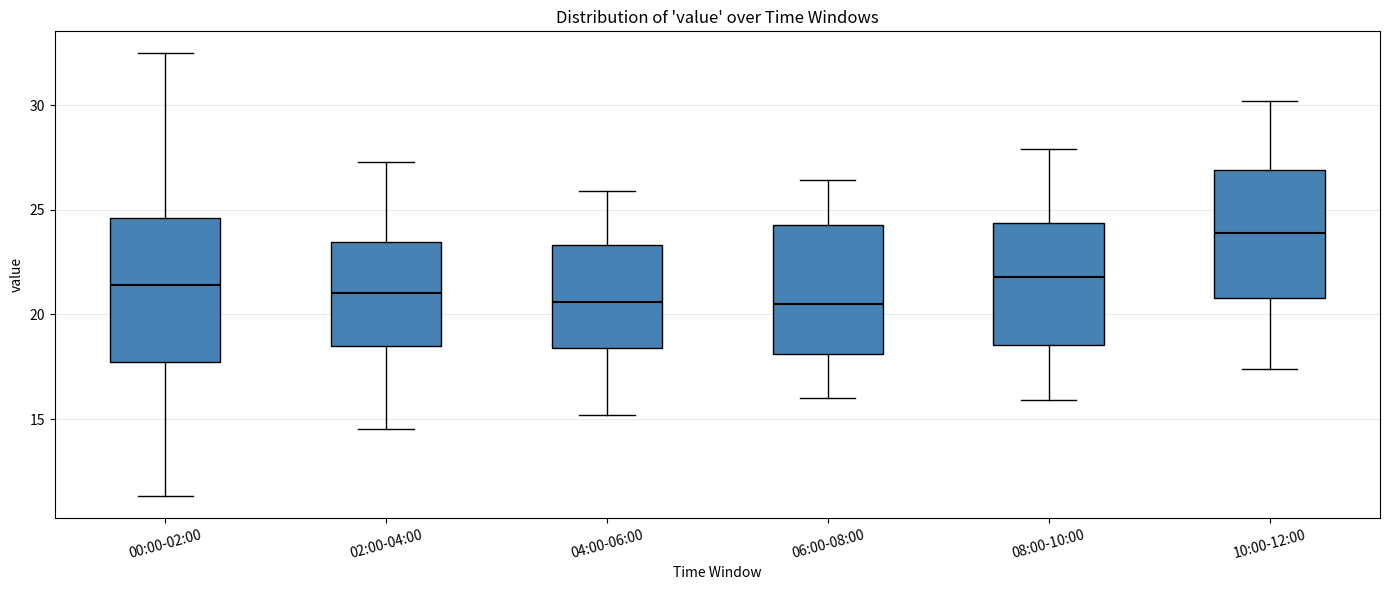

Which box has the highest median line?

10:00-12:00